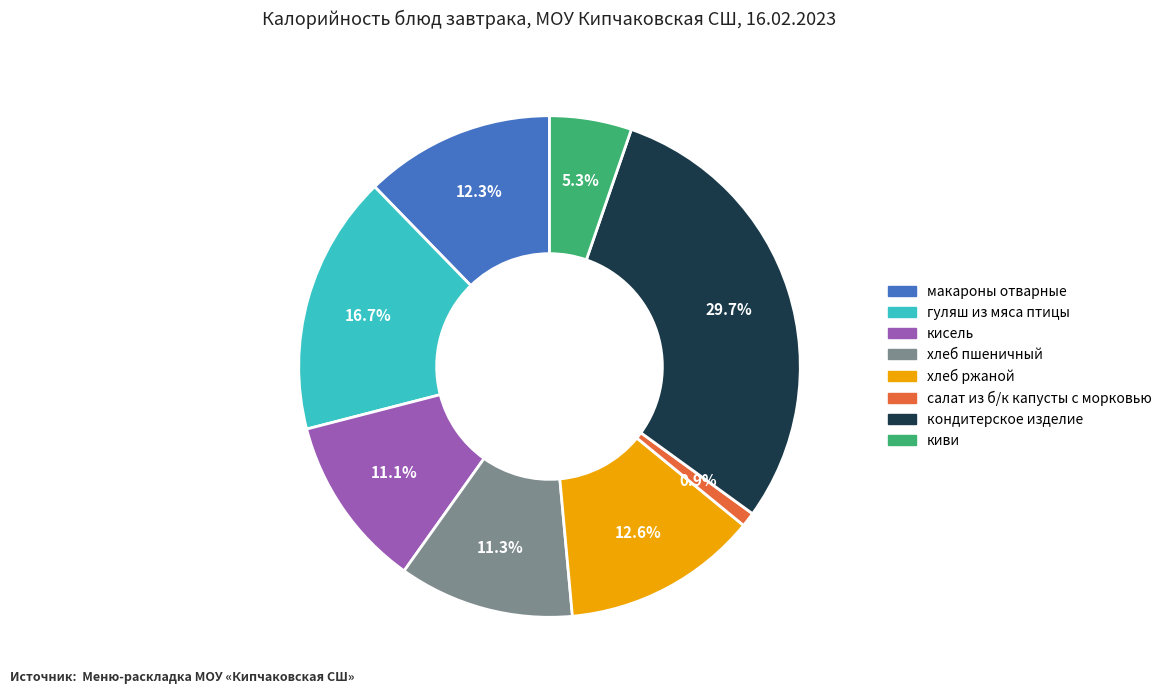

Does any single category account for the majority?

No